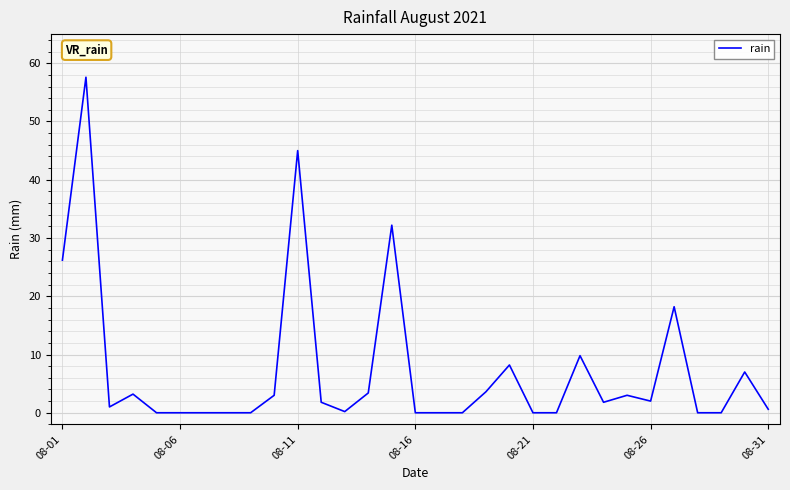

What is the maximum value shown in the chart?

57.6